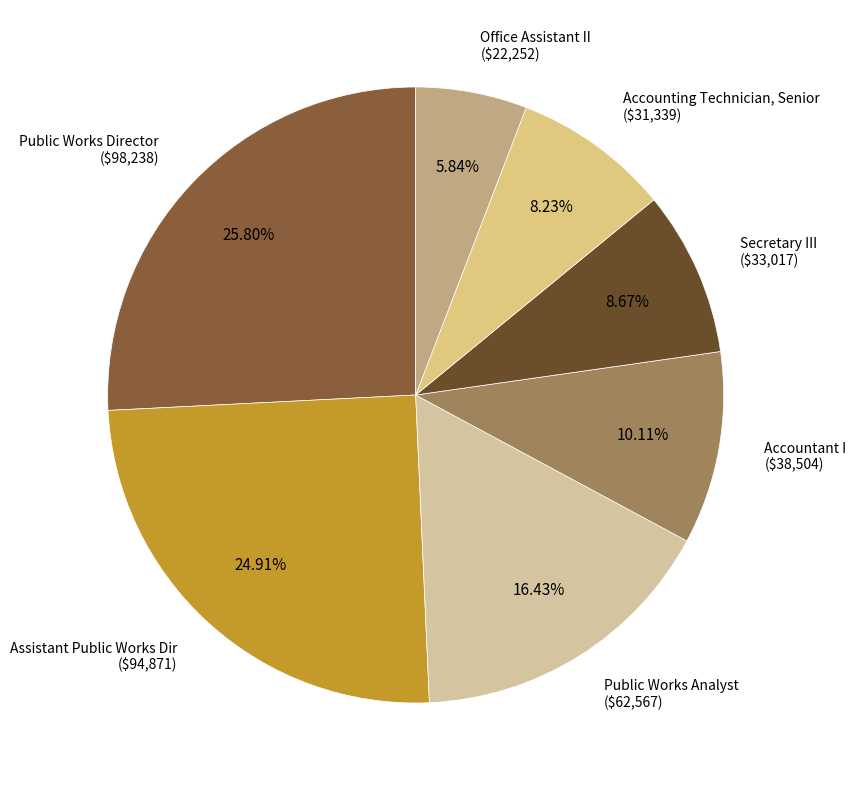

To the nearest percent, what is the difference between the Office Assistant II and Accountant I slice percentages?

4%